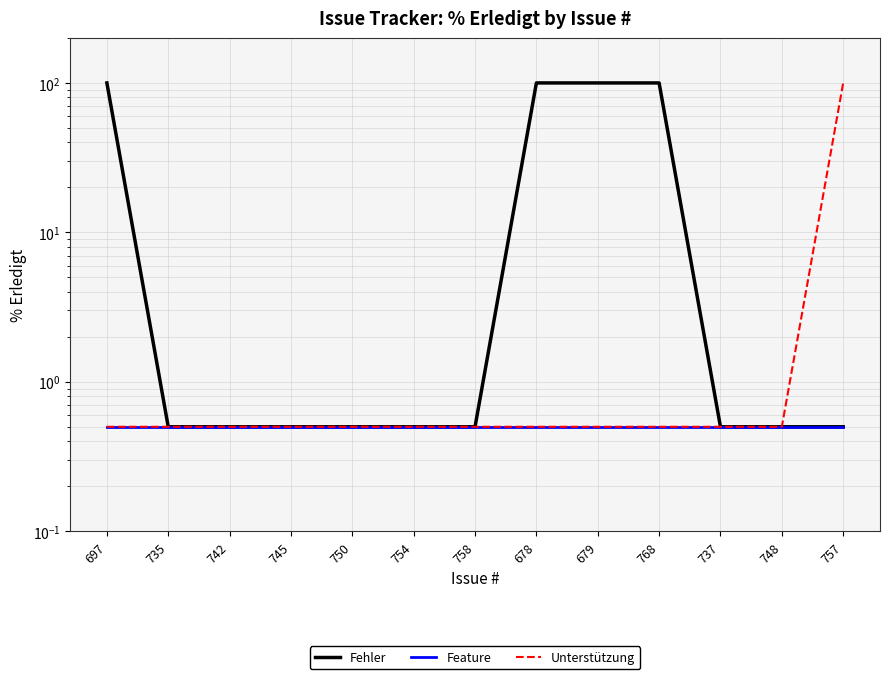

What are all the series names shown in the legend?

Fehler, Feature, Unterstützung